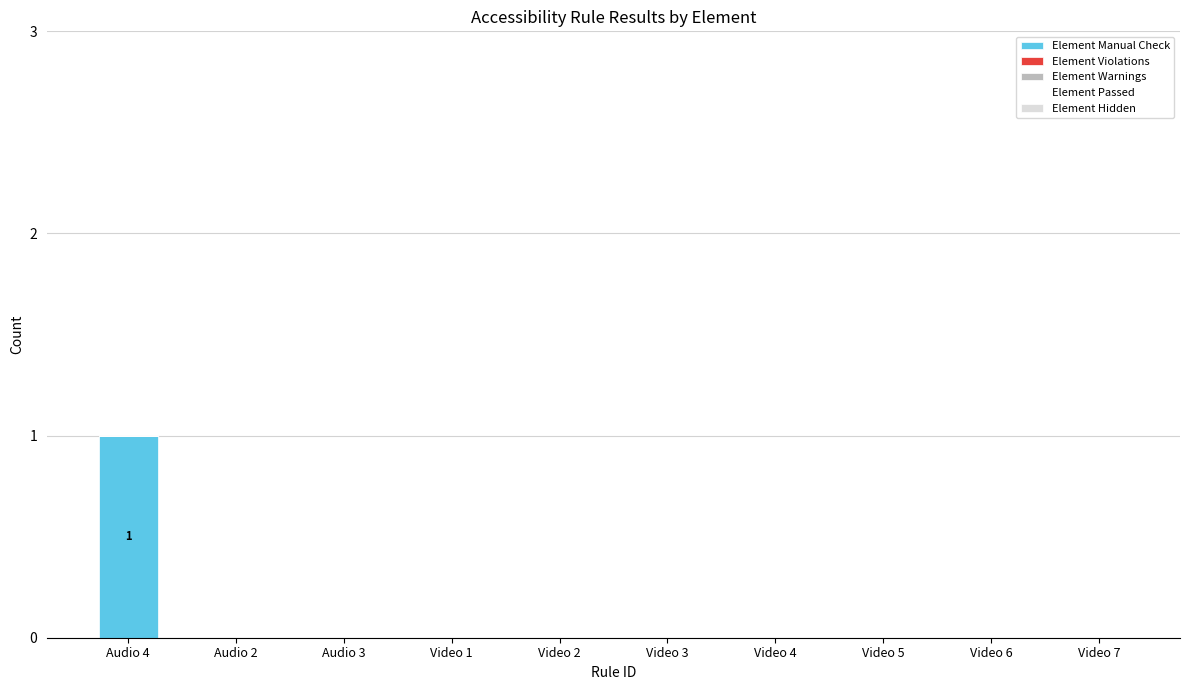

At which category does the chart reach its peak across all series?

Audio 4